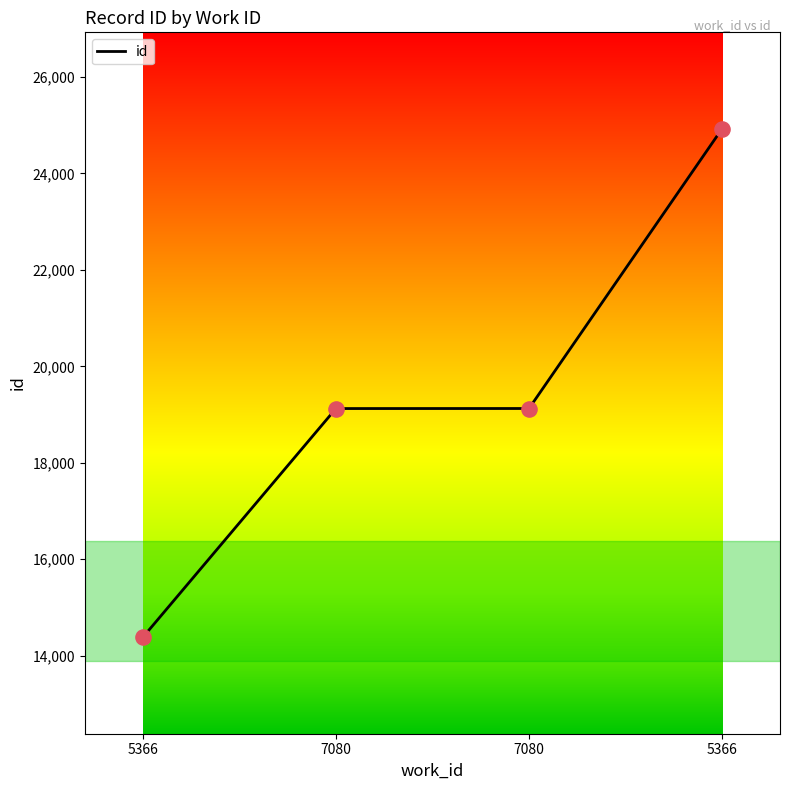

Between 5366 and 5366, which is larger?

5366